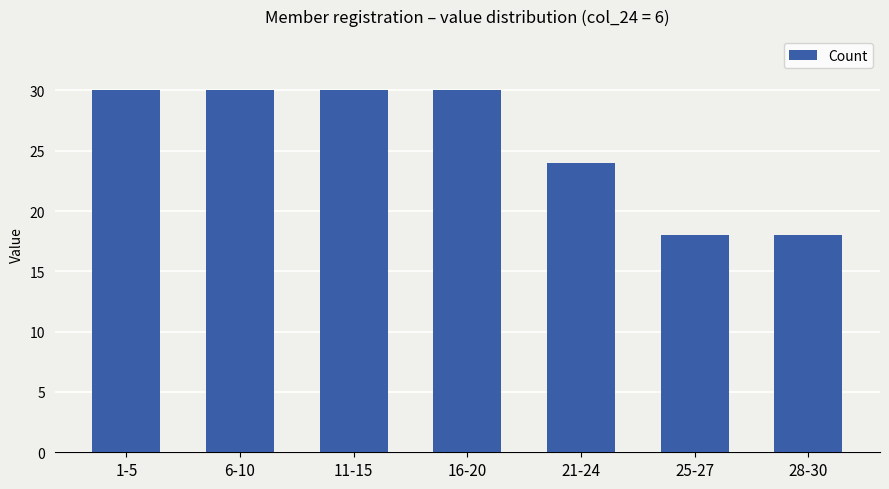

True or false: the data shows 53 at 6-10.

False